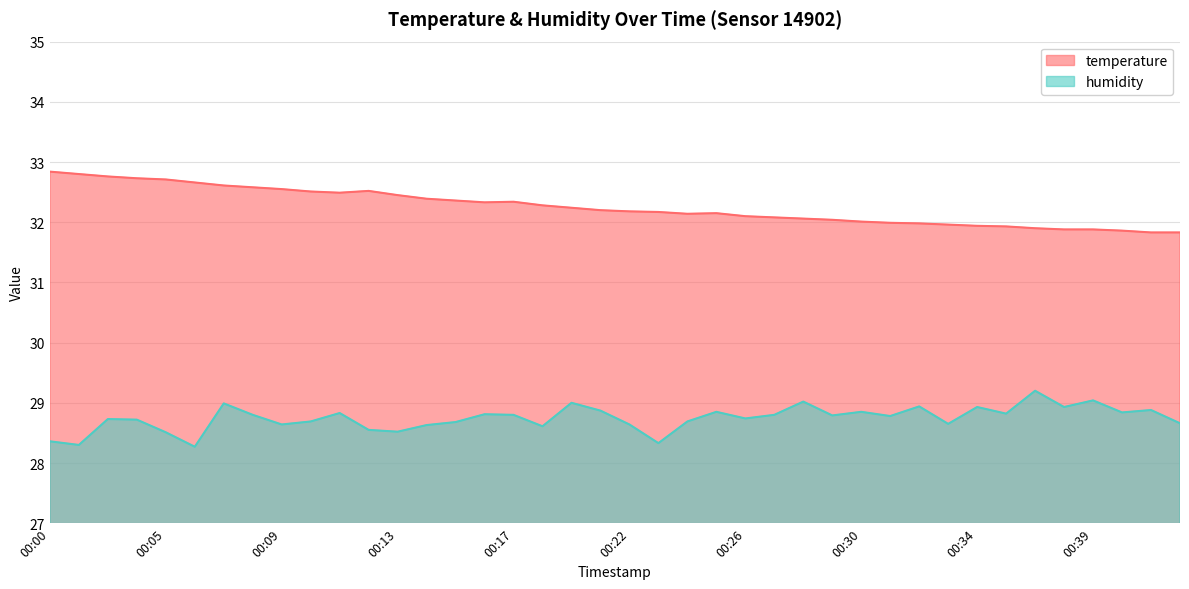

The temperature series shows 32.8 at 00:01. True or false?

True